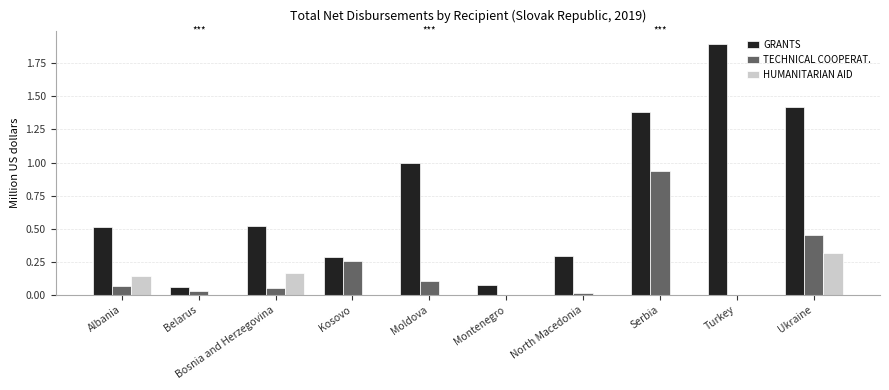

What is the sum of all TECHNICAL COOPERAT. values?

1.9